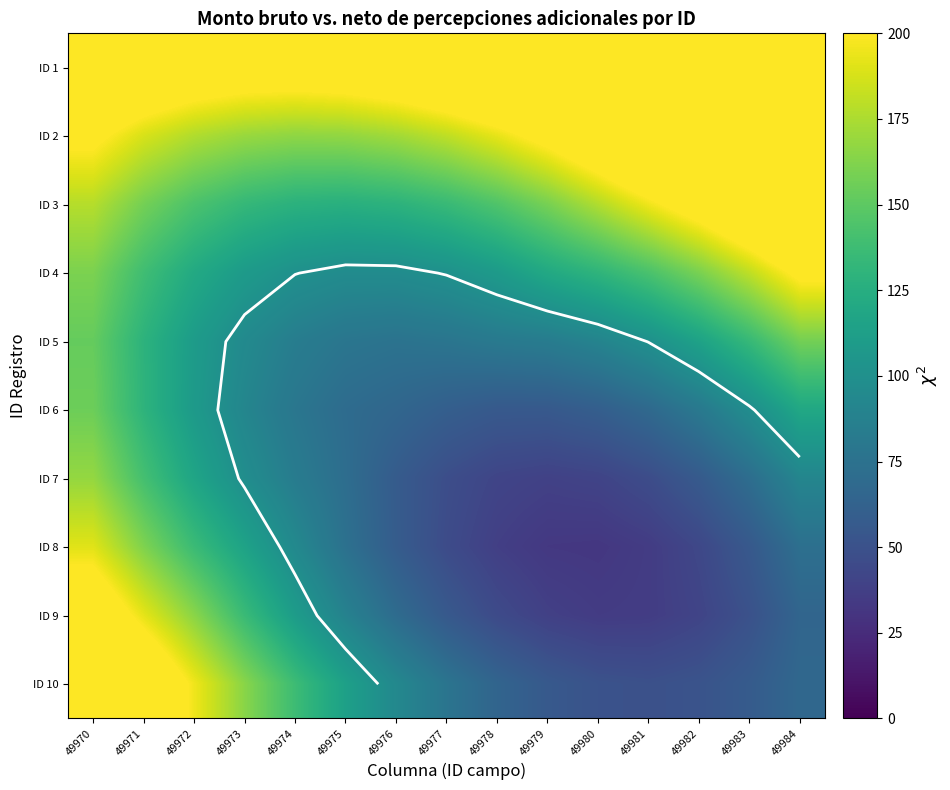

Which category has the lowest value in the ID 5 series?

49976